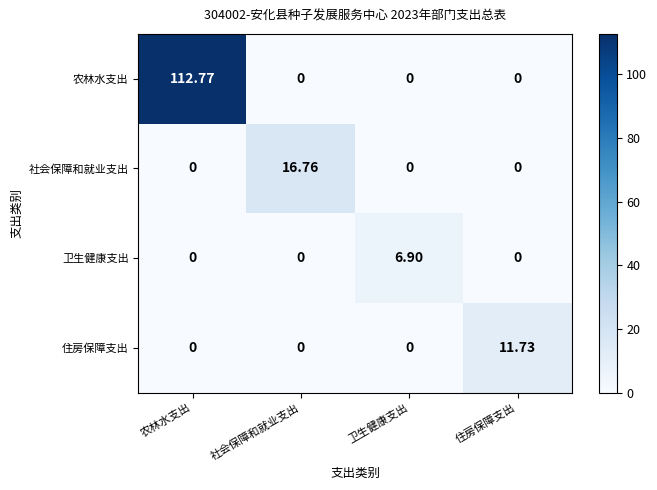

Count the number of data series in this chart.

4